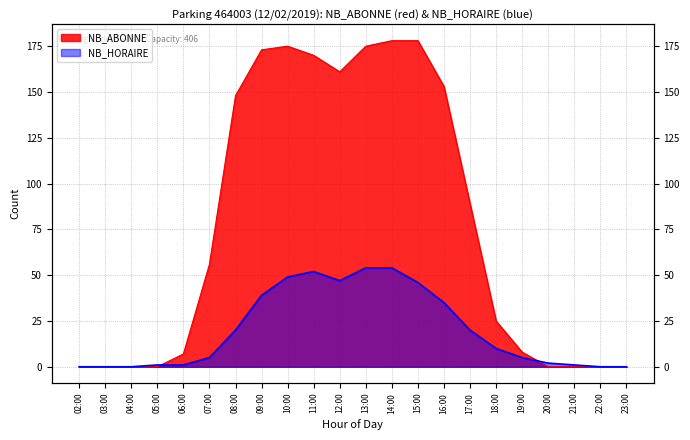

Rank the series at 12:00 from highest to lowest value.

NB_ABONNE, NB_HORAIRE